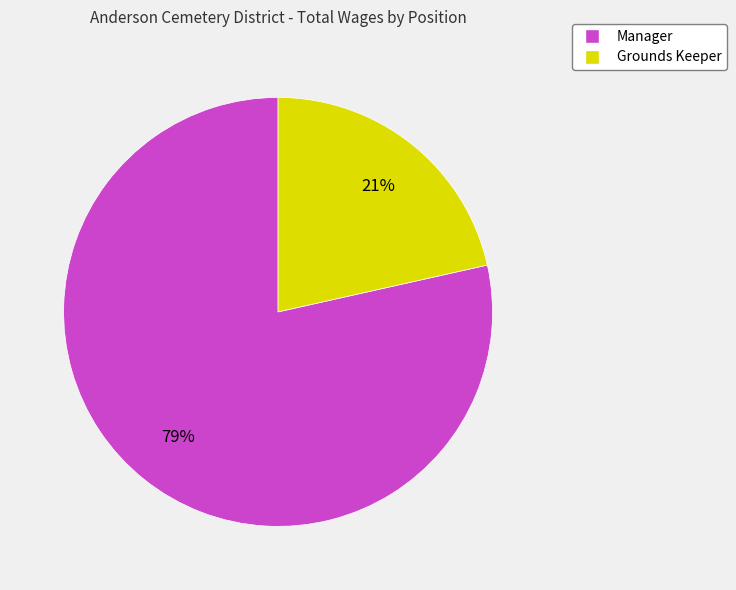

Which has a higher value, Manager or Grounds Keeper?

Manager